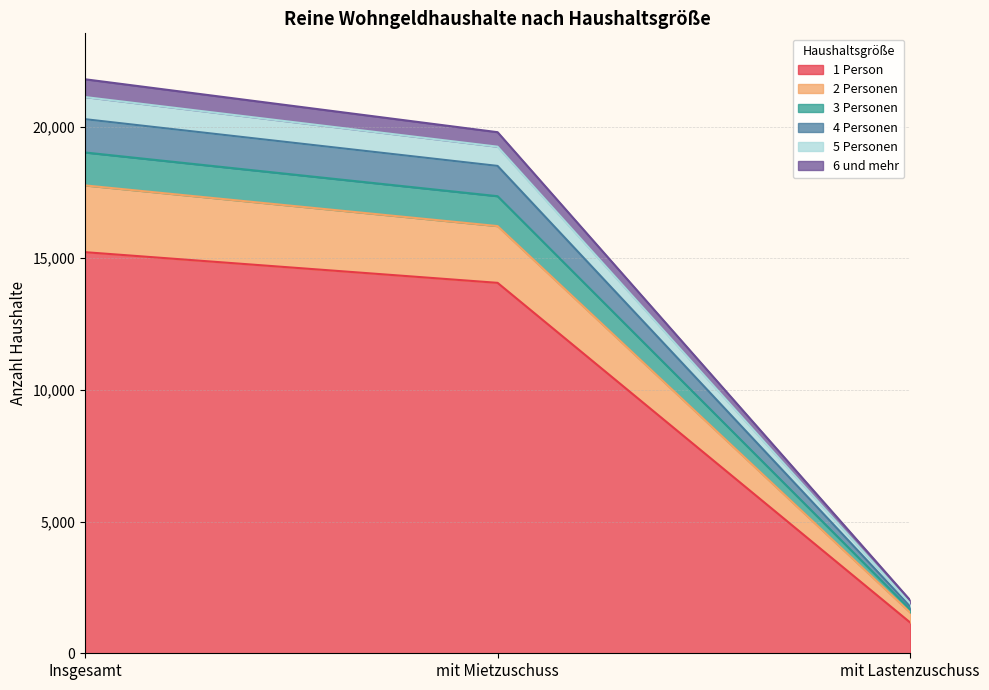

What is the total value across all series at Insgesamt?

21795